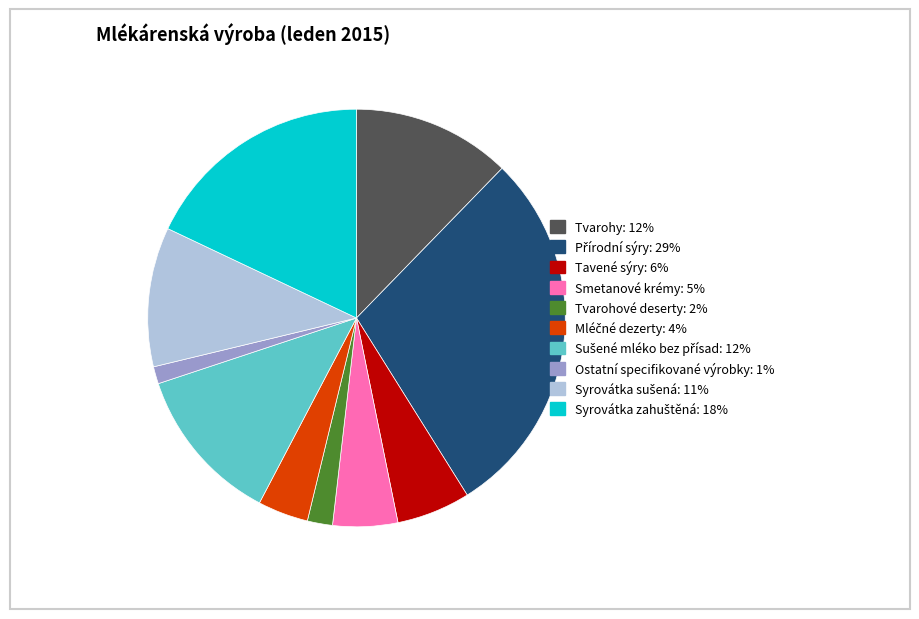

The Ostatní specifikované výrobky slice represents 1% of the pie. True or false?

True